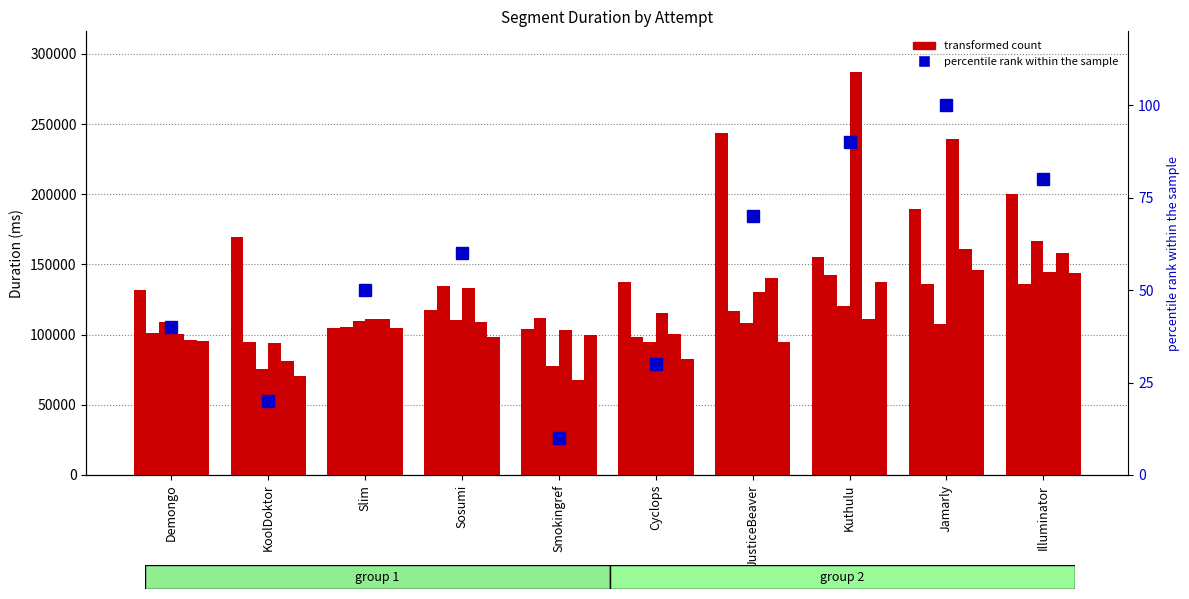

The Attempt #9 series shows 161018 at Jamarly. True or false?

True